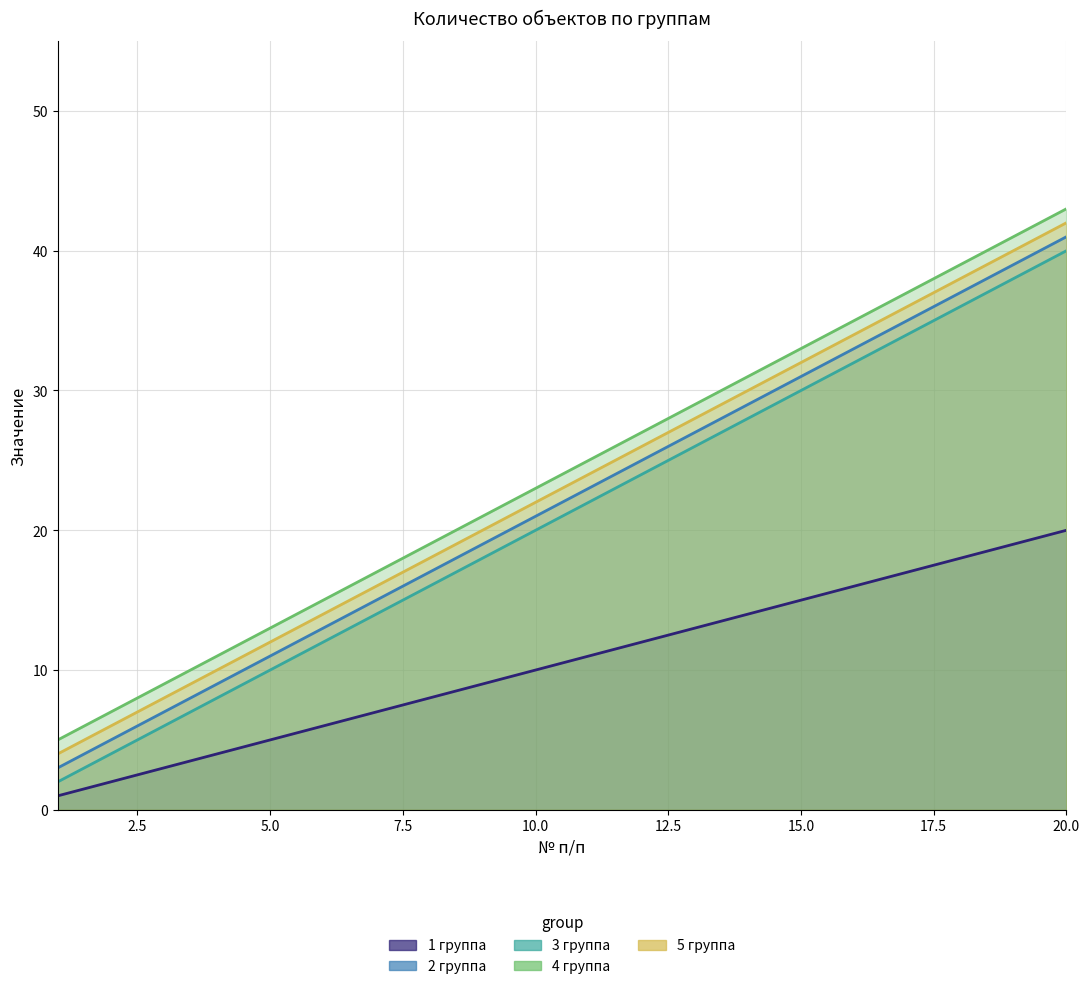

What is the minimum value for 3 группа?

2